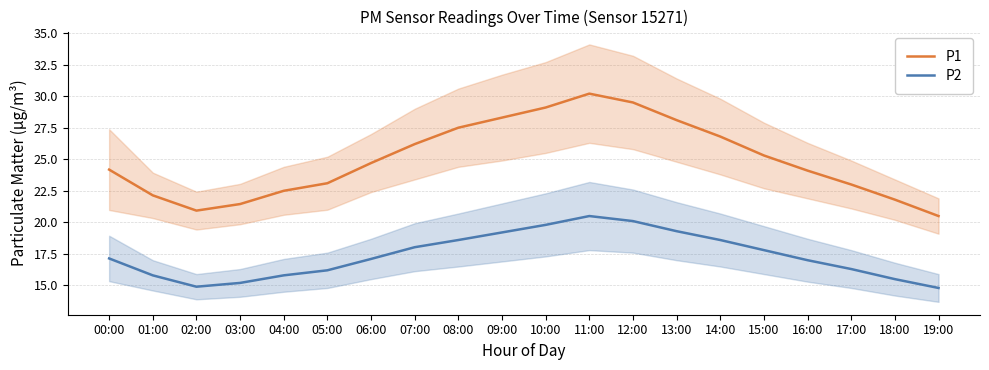

What is the difference between the highest and lowest values at 03:00?

6.2